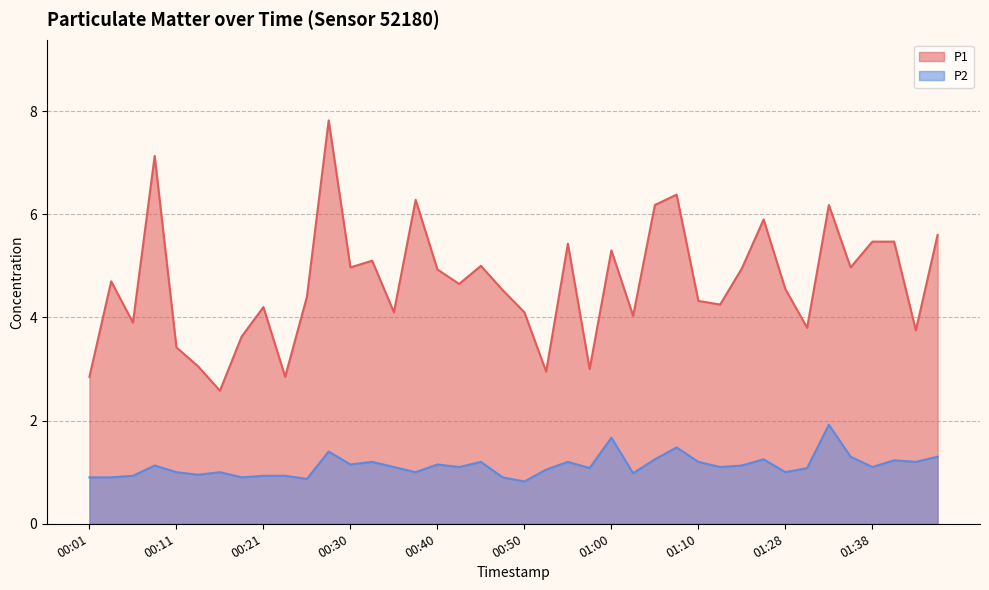

How many lines are shown in the chart?

2